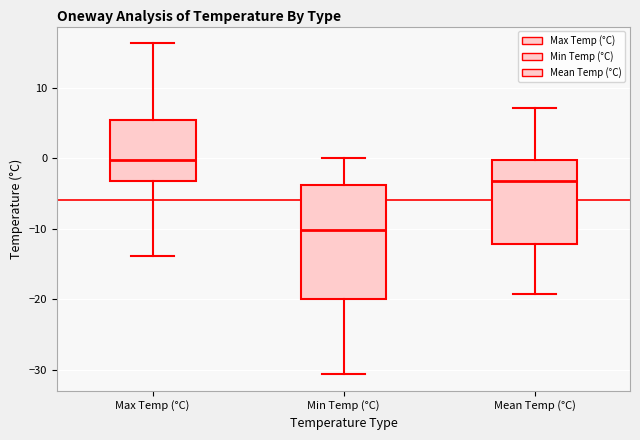

Reading left to right, transcribe this box plot: for each box, give where its median line is, the range the box spans, and where its two whiskers end, as read against the y-axis. The values are not printed on the chart, so give them approximately, as read against the axis.

Max Temp (°C): median 0, box -3 to 5, whiskers -14 to 16
Min Temp (°C): median -10, box -20 to -4, whiskers -31 to 0
Mean Temp (°C): median -3, box -12 to 0, whiskers -19 to 7